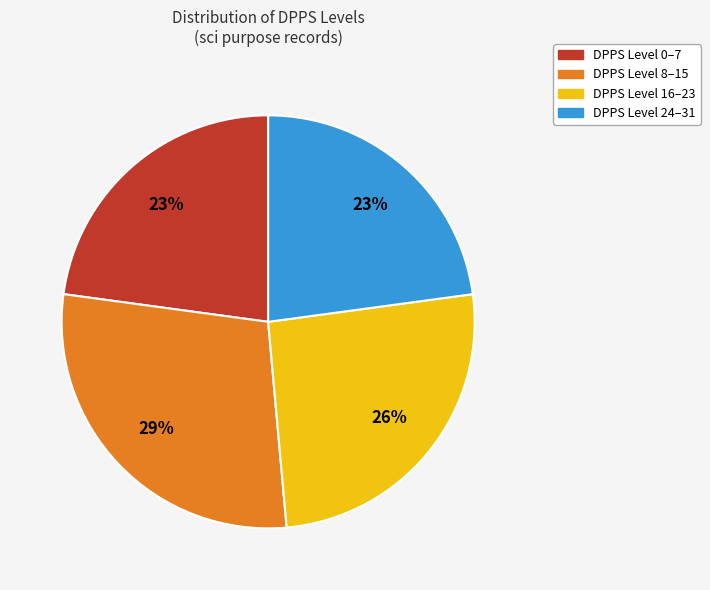

To the nearest percent, what is the difference between the largest and smallest slice percentages?

6%